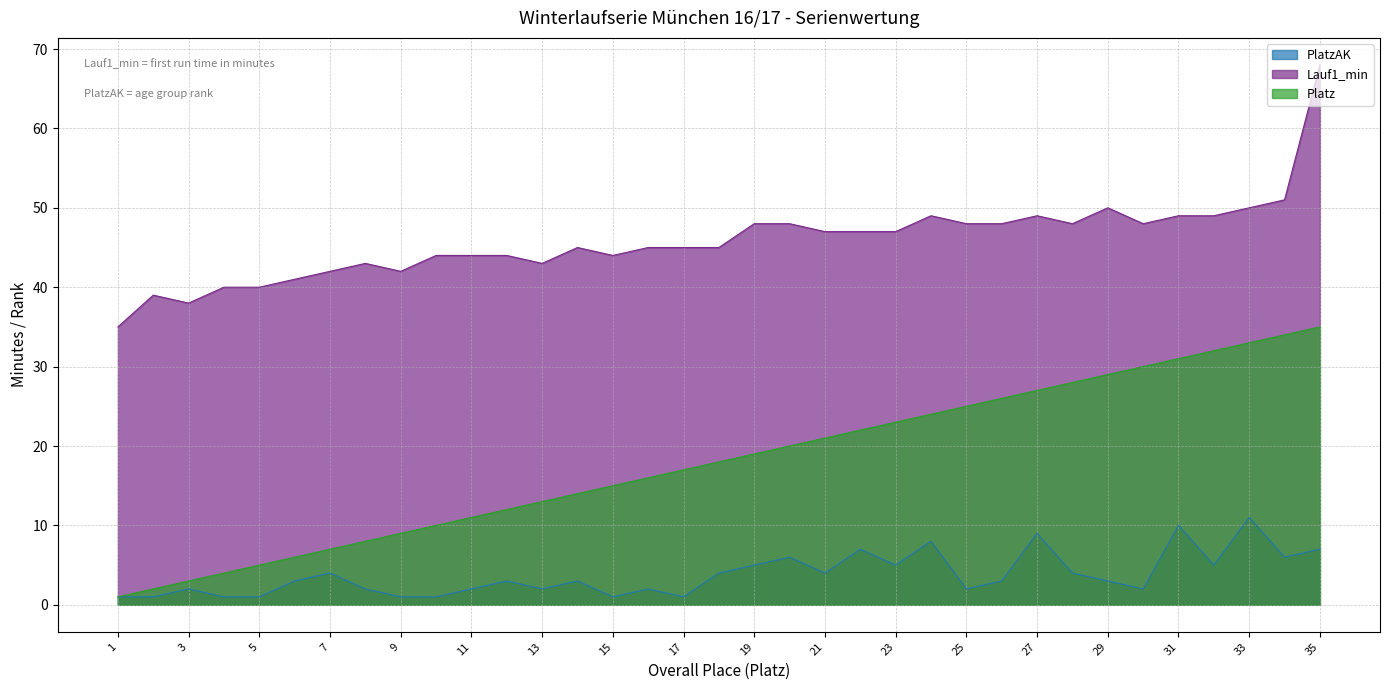

The PlatzAK series shows 0 at 9. True or false?

False